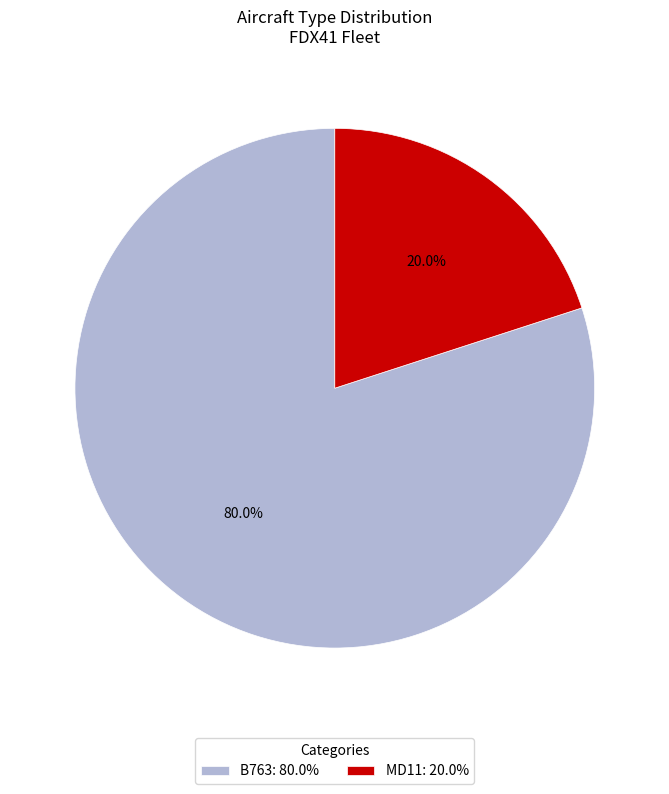

Is it true that MD11 is 30% of the pie?

False